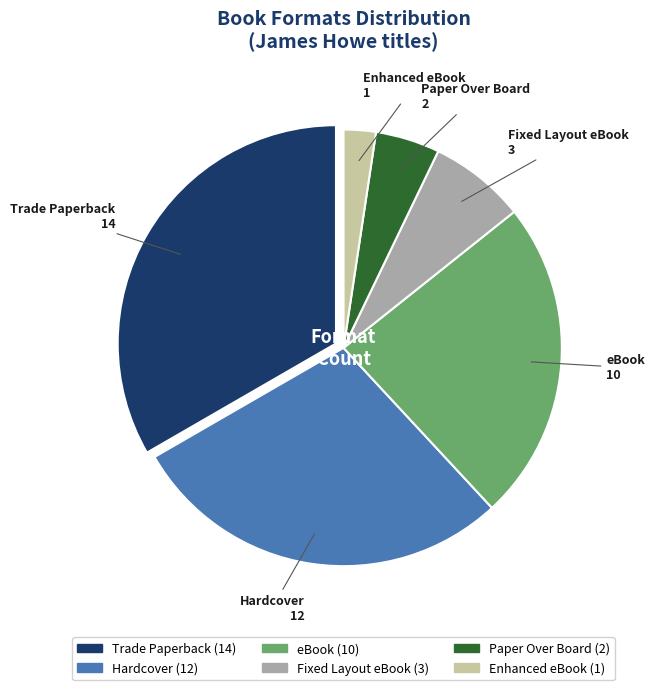

Which slice is the smallest?

Enhanced eBook